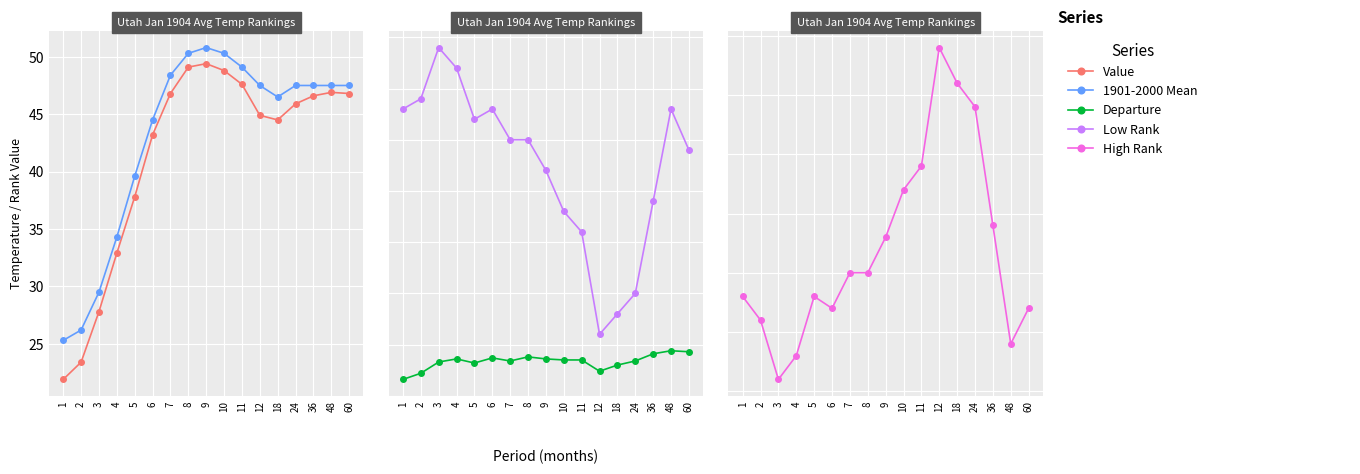

Reading left to right, extract all data points from this chart.

Value: 21.9	23.4	27.8	32.9	37.8	43.2	46.8	49.1	49.4	48.8	47.6	44.9	44.5	45.9	46.6	46.9	46.8
1901-2000 Mean: 25.3	26.2	29.5	34.3	39.6	44.5	48.4	50.3	50.8	50.3	49.1	47.5	46.5	47.5	47.5	47.5	47.5
Departure: -3.4	-2.8	-1.7	-1.4	-1.8	-1.3	-1.6	-1.2	-1.4	-1.5	-1.5	-2.6	-2.0	-1.6	-0.9	-0.6	-0.7
Low Rank: 23.0	24.0	29.0	27.0	22.0	23.0	20.0	20.0	17.0	13.0	11.0	1.0	3.0	5.0	14.0	23.0	19.0
High Rank: 108.0	106.0	101.0	103.0	108.0	107.0	110.0	110.0	113.0	117.0	119.0	129.0	126.0	124.0	114.0	104.0	107.0